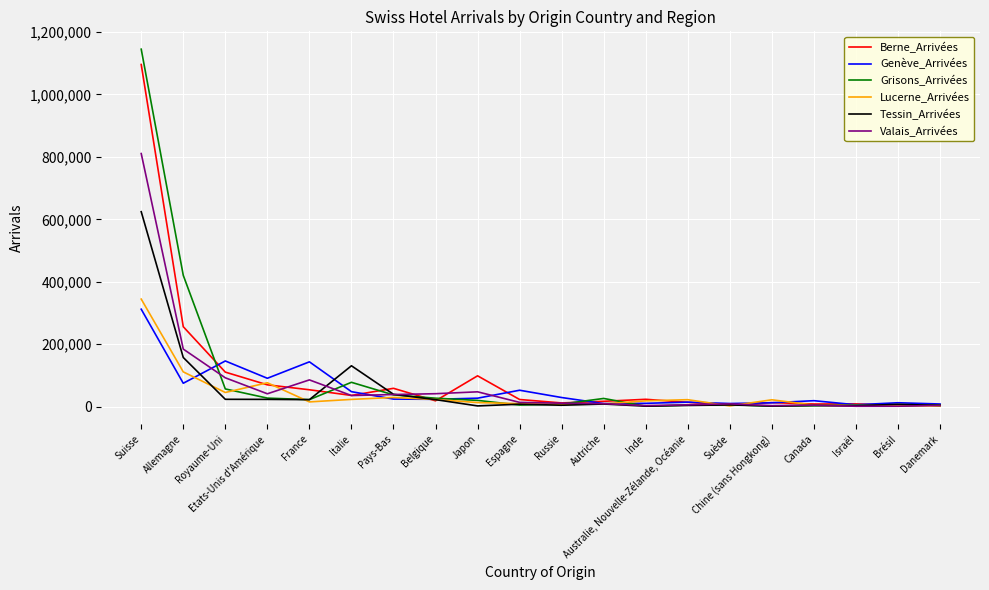

Which label corresponds to the largest value in the chart?

Suisse